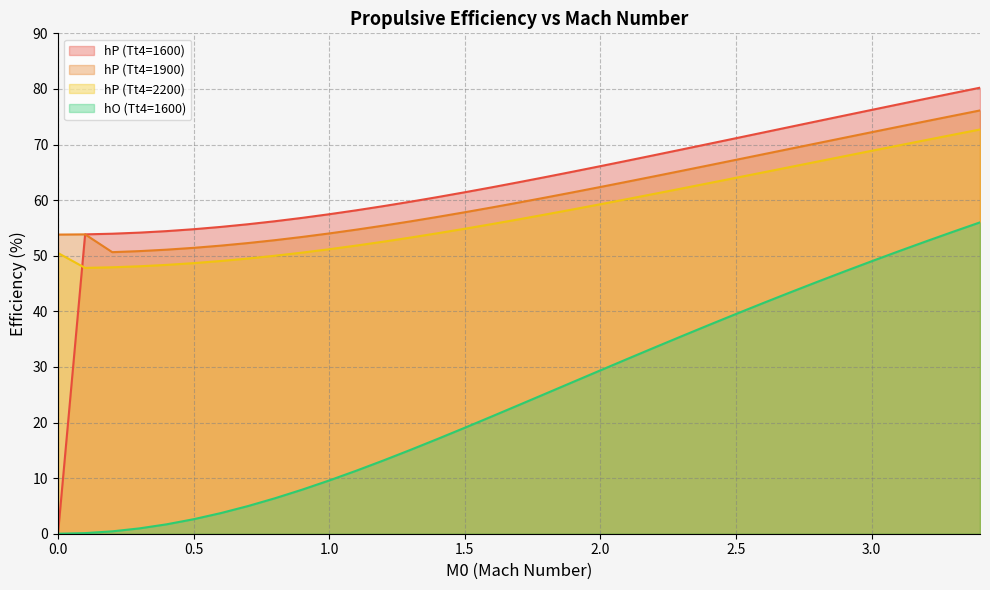

What is the label of the 17th point from the left?

1.6